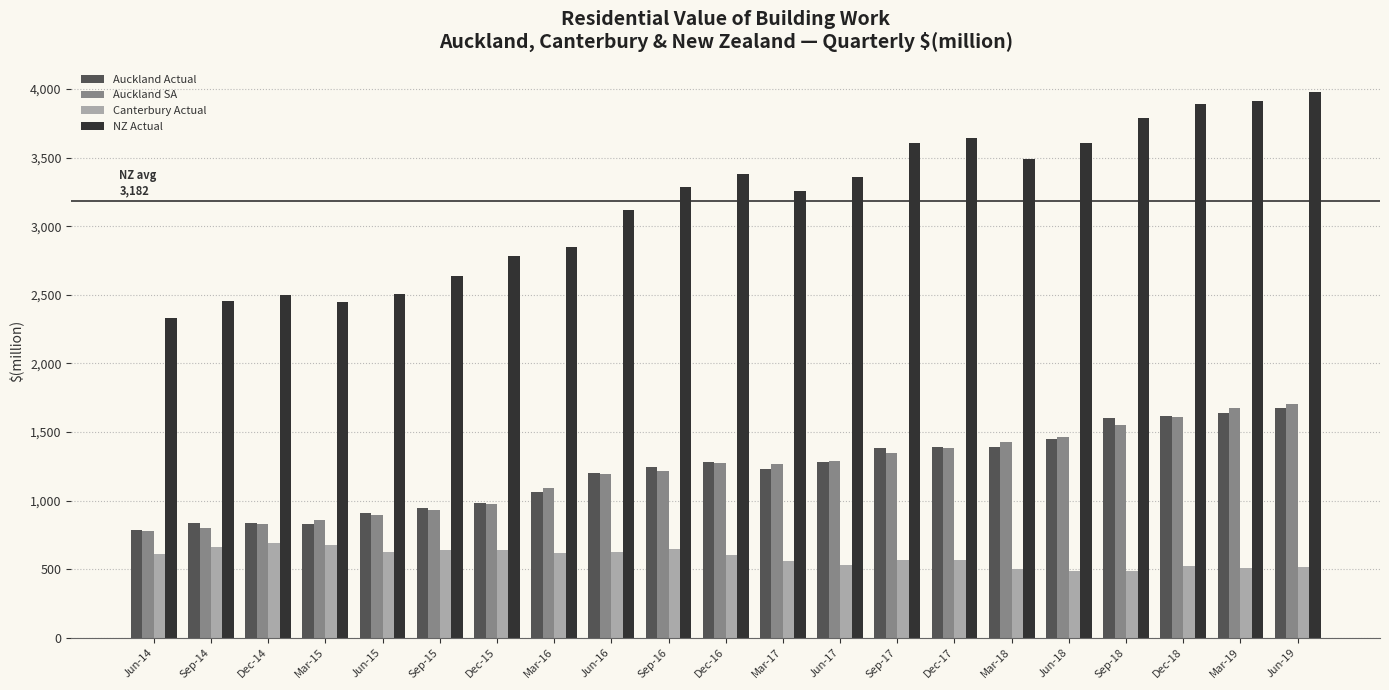

Is the value of NZ Actual at Dec-16 greater than the value of Auckland Actual at Sep-14?

Yes